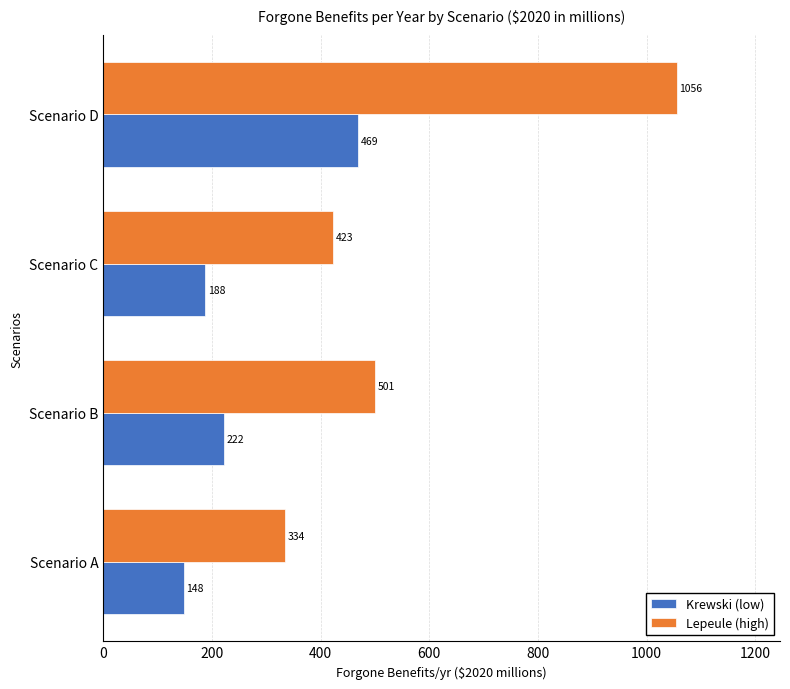

At which label does Lepeule (high) reach its minimum?

Scenario A